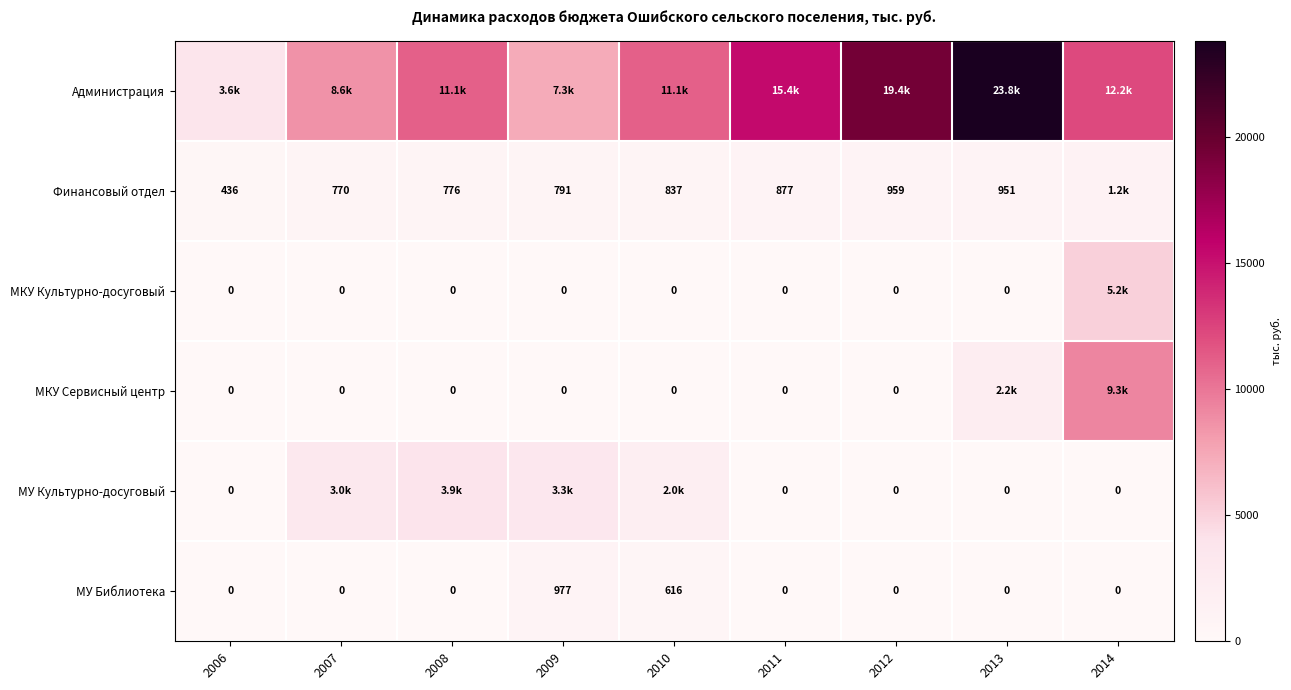

How many values in the МУ Библиотека series exceed 0?

2